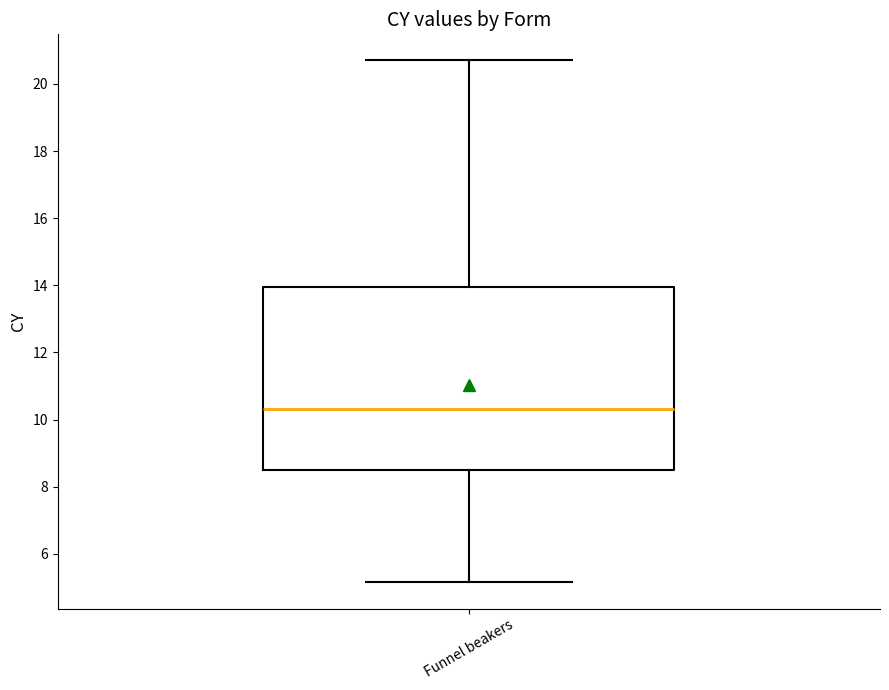

Transcribe this box plot: give where the median line is, the range the box spans, and where the two whiskers end, as read against the y-axis. The values are not printed on the chart, so give them approximately, as read against the axis.

median 10.4, box 8.4 to 14.0, whiskers 5.2 to 20.8